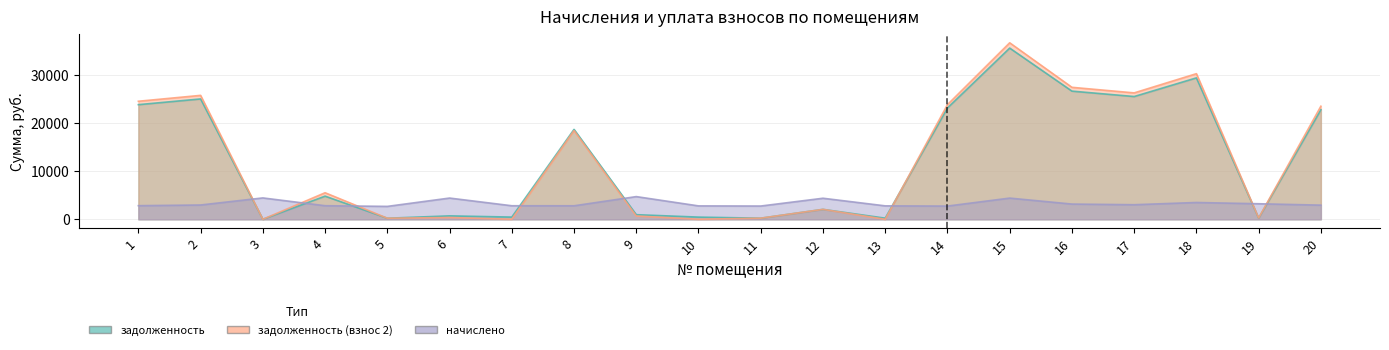

At 7, list the series in order from smallest to largest.

задолженность (взнос 2), задолженность, начислено